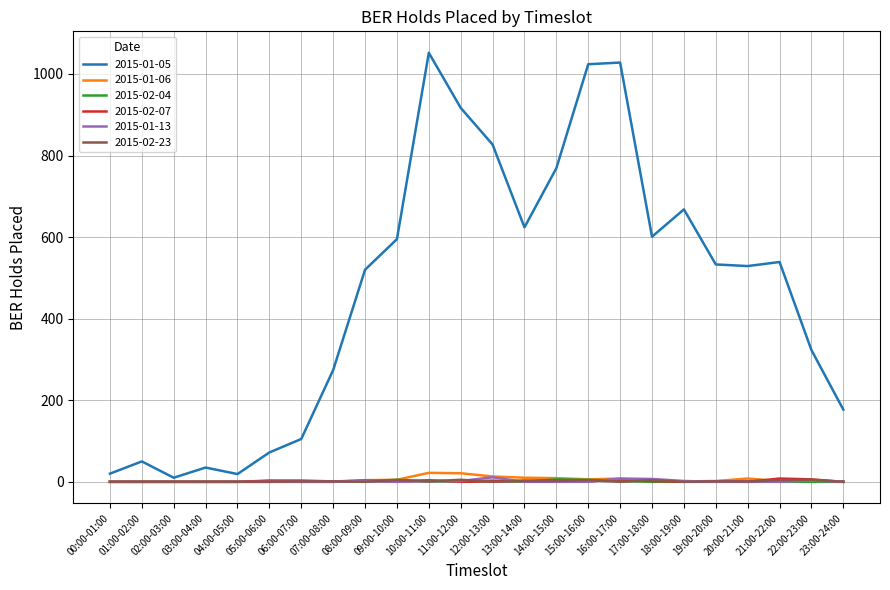

Which series has the largest range (max minus min)?

2015-01-05